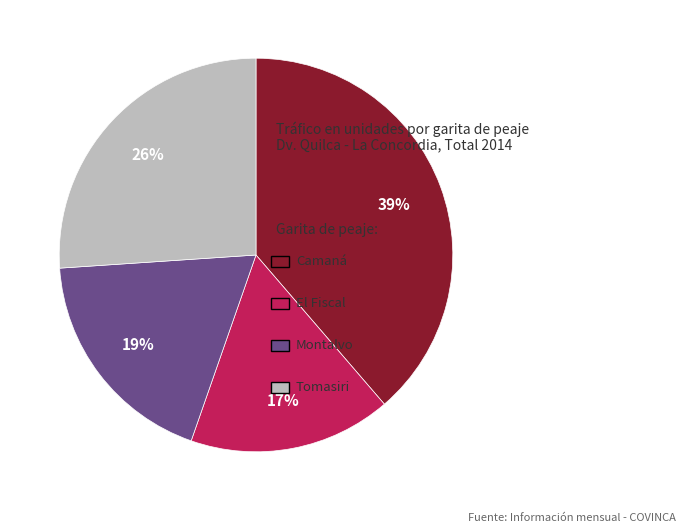

Does any single category account for the majority?

No